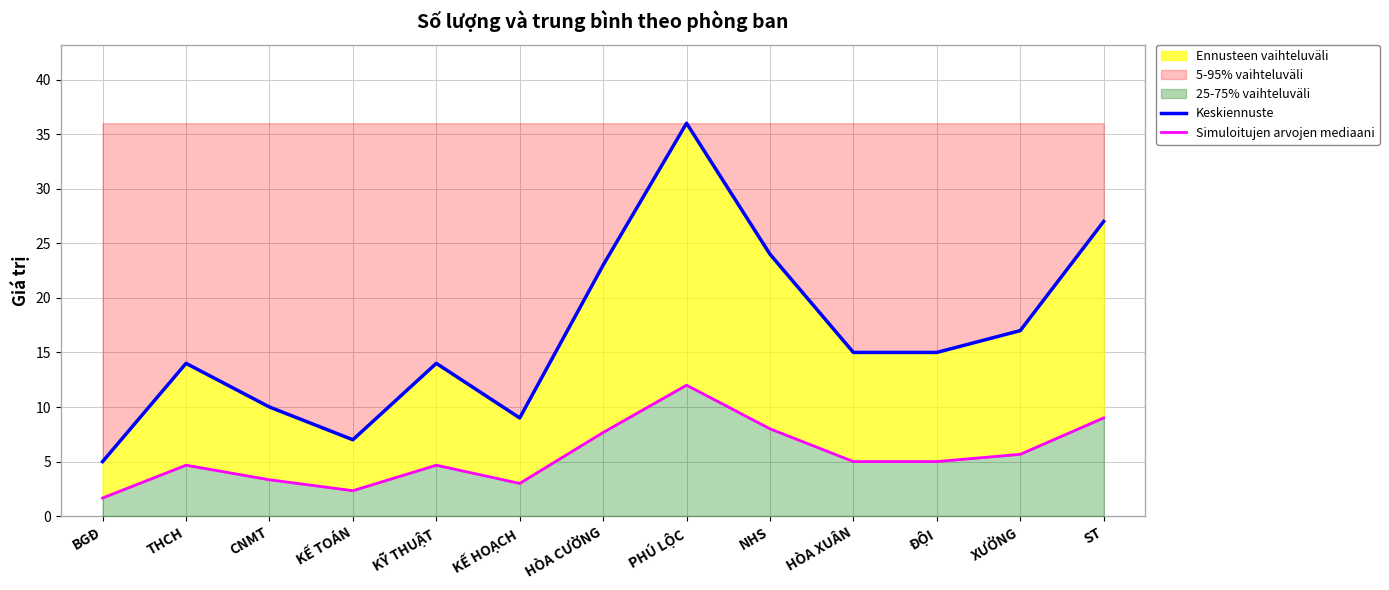

List the series in order of their peak value, highest first.

Keskiennuste, Simuloitujen arvojen mediaani